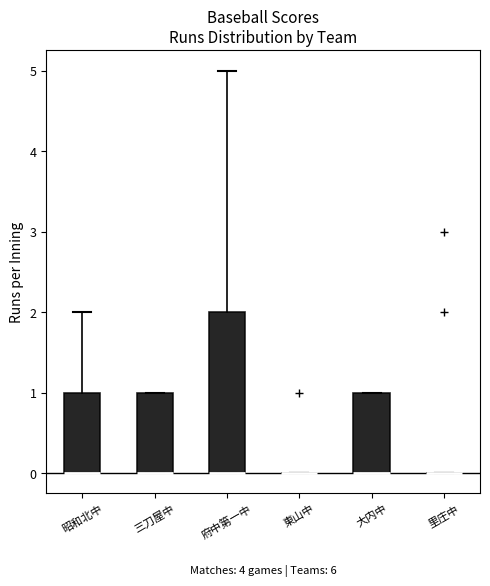

Reading left to right, read every box against the y-axis: the position of its median line, the range the box covers, and the ends of its whiskers. The values are not printed on the chart, so give them approximately, as read against the axis.

昭和北中: median 0 (drawn on the box's lower edge), box 0 to 1, whiskers 0 to 2
三刀屋中: median 0 (drawn on the box's lower edge), box 0 to 1, whiskers 0 to 1
府中第一中: median 0 (drawn on the box's lower edge), box 0 to 2, whiskers 0 to 5
東山中: box collapsed to a line at 0, whiskers 0 to 0
大内中: median 0 (drawn on the box's lower edge), box 0 to 1, whiskers 0 to 1
里庄中: box collapsed to a line at 0, whiskers 0 to 0